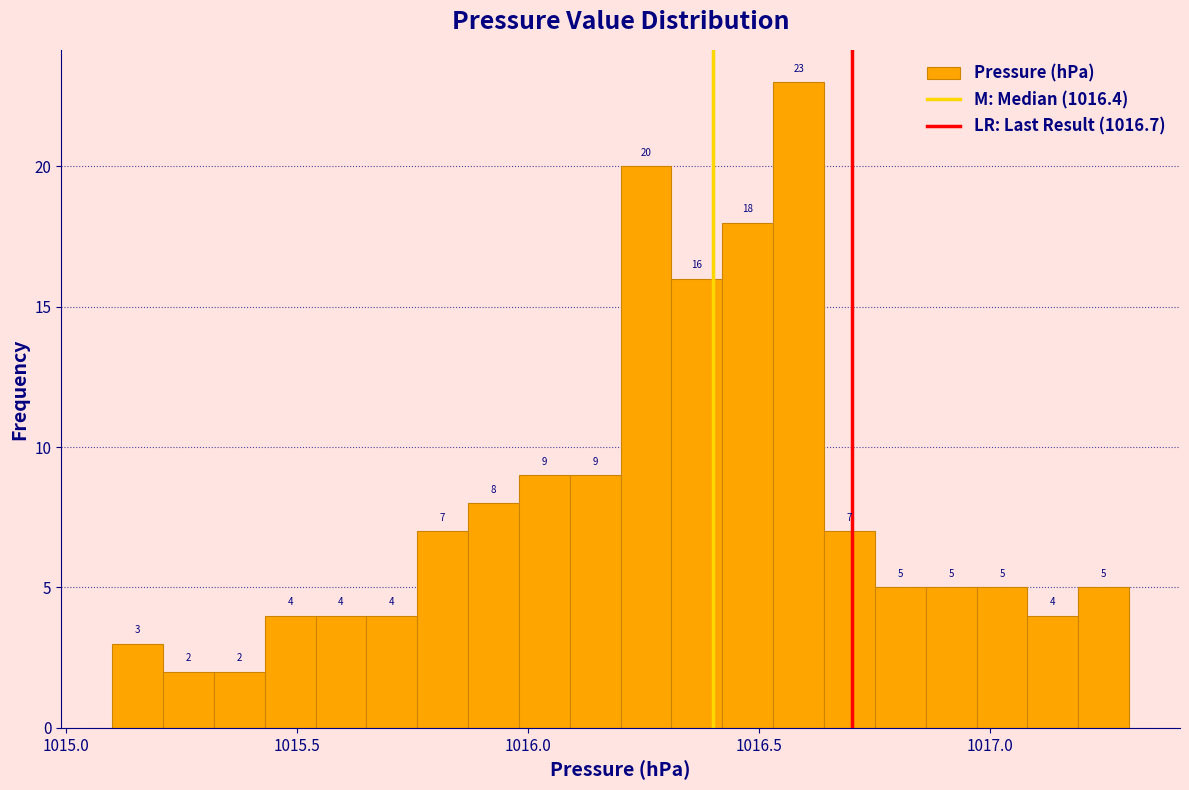

Around what value on the x-axis is the tallest bar? Give the approximate position of its centre, as read against the axis.

1016.60